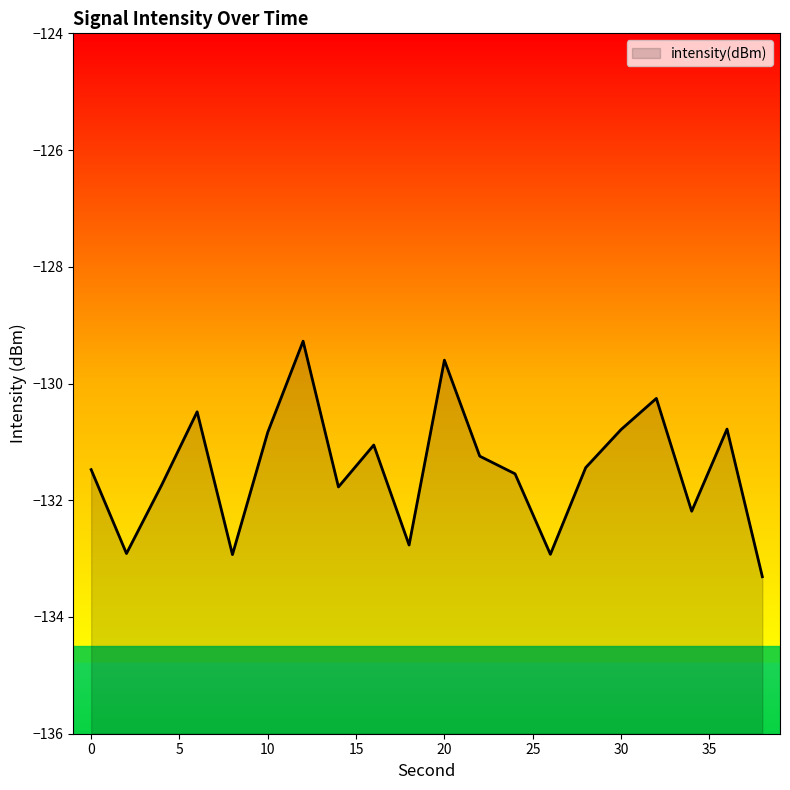

List the labels in order of value, smallest first.

38, 8, 26, 2, 18, 34, 14, 4, 24, 0, 28, 22, 16, 10, 30, 36, 6, 32, 20, 12